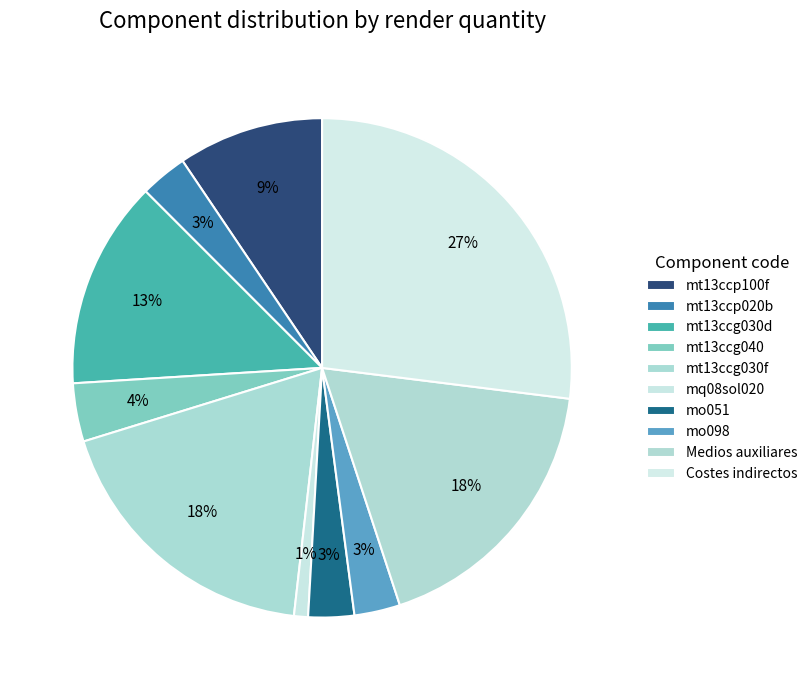

Is it true that Costes indirectos is 27% of the pie?

True